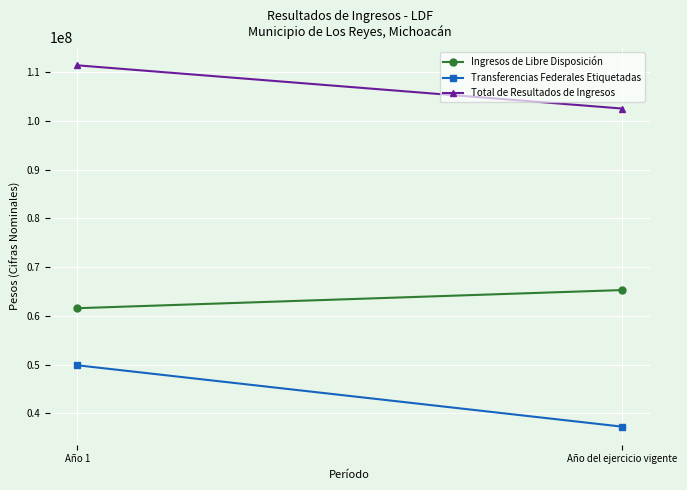

Reading right to left, list all the values displayed in this chart.

Ingresos de Libre Disposición: 65283082	61559986
Transferencias Federales Etiquetadas: 37249817	49846677
Total de Resultados de Ingresos: 102532899	111406663